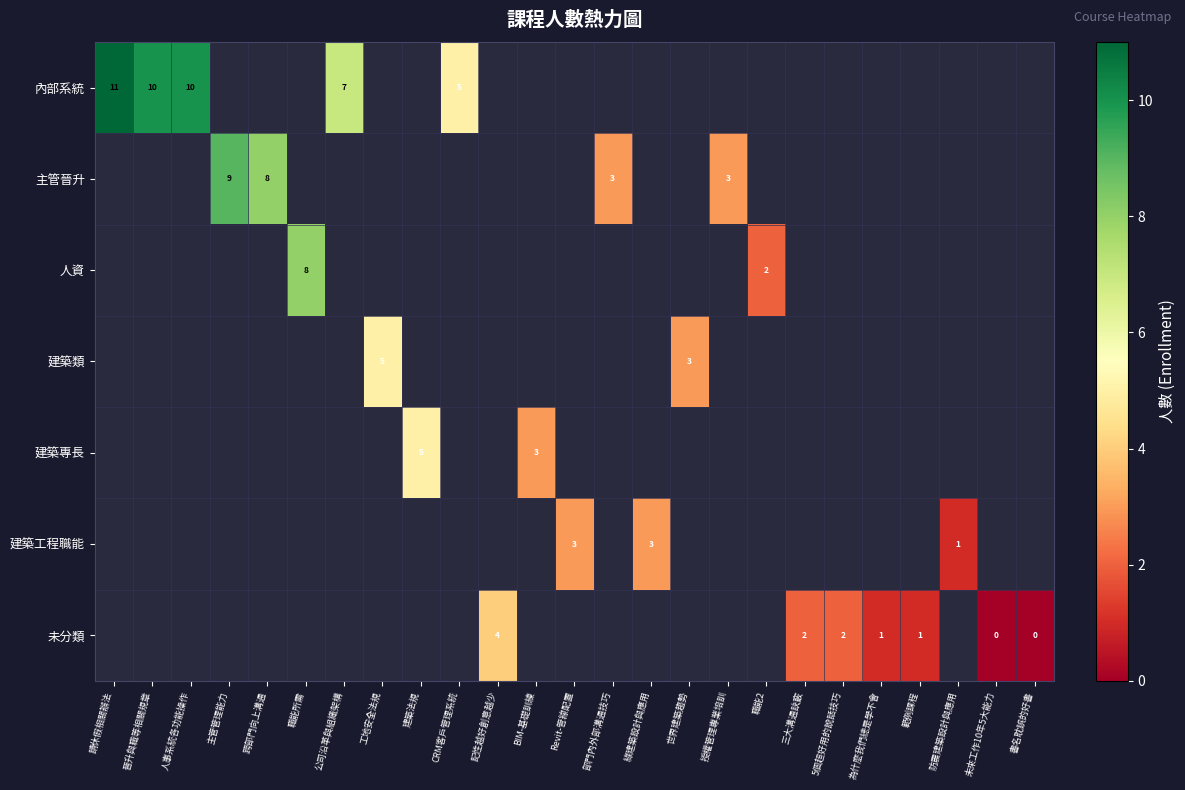

True or false: 建築專長 has a value of 1 at BIM-基礎訓練.

False